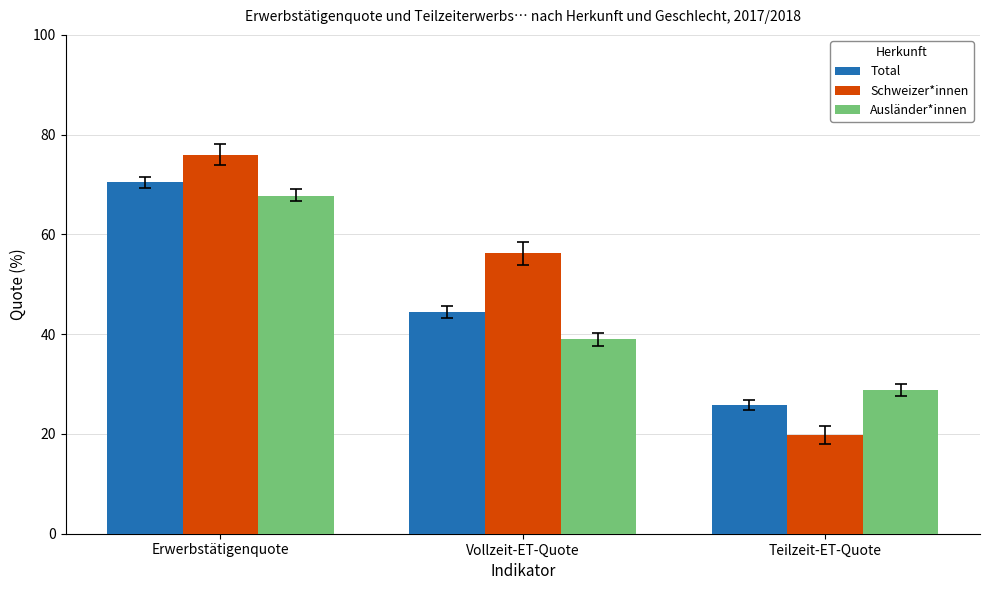

Where does the Total series first go above 44?

Erwerbstätigenquote